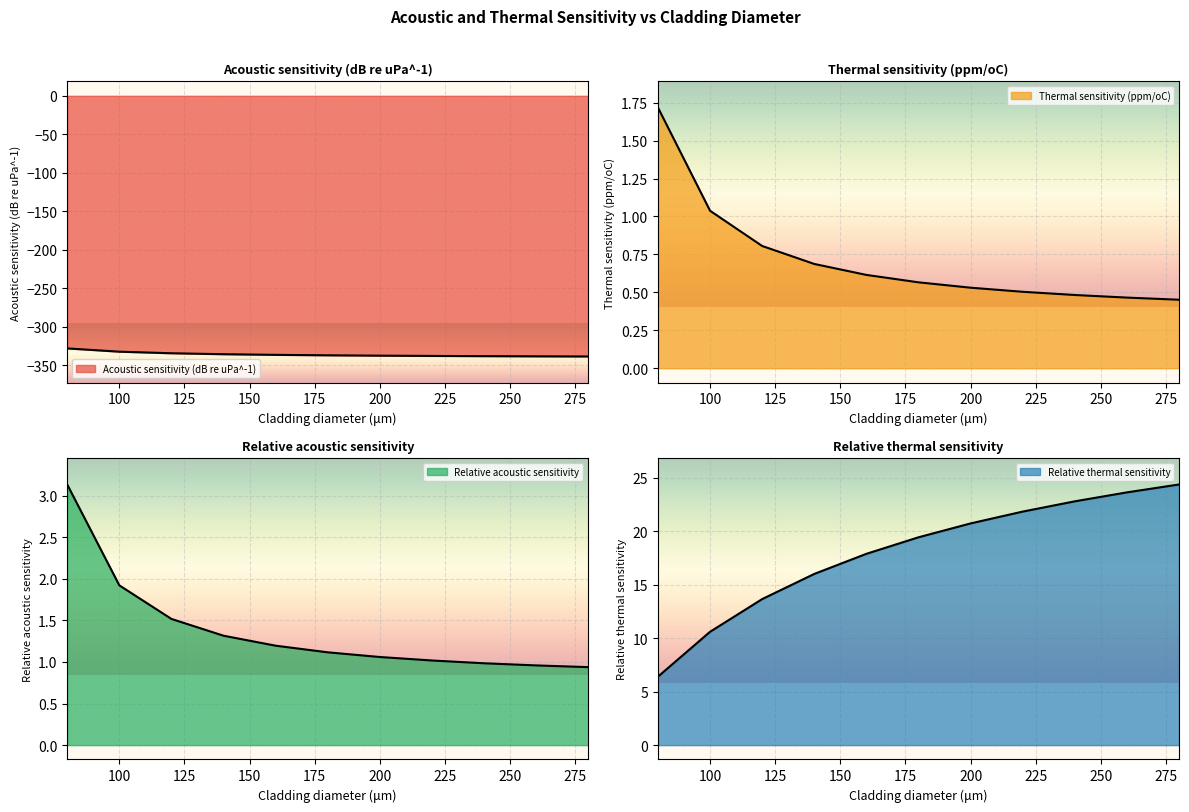

The value of Relative acoustic sensitivity at 100 is 2.7. True or false?

False